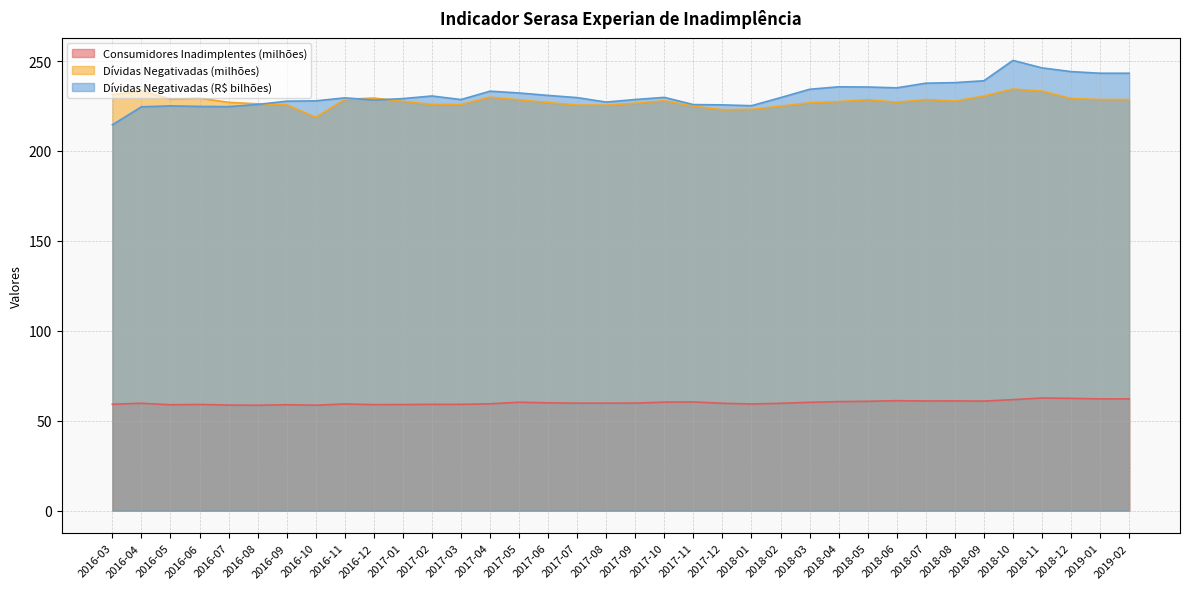

What is the difference between the second highest and second lowest values in the Dívidas Negativadas (milhões) series?

10.5